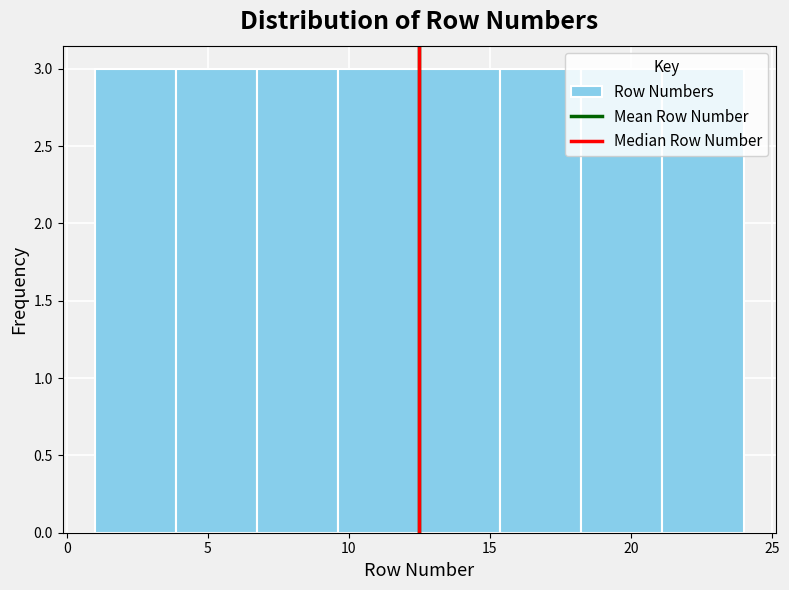

Reading left to right, list every bar in this chart as the range it spans on the x-axis followed by its height. Neither the bar edges nor the heights are printed on the chart, so give them approximately, as read against the axes.

1.0 to 4.0: 3
4.0 to 7.0: 3
7.0 to 9.5: 3
9.5 to 12.5: 3
12.5 to 15.5: 3
15.5 to 18.5: 3
18.5 to 21.0: 3
21.0 to 24.0: 3